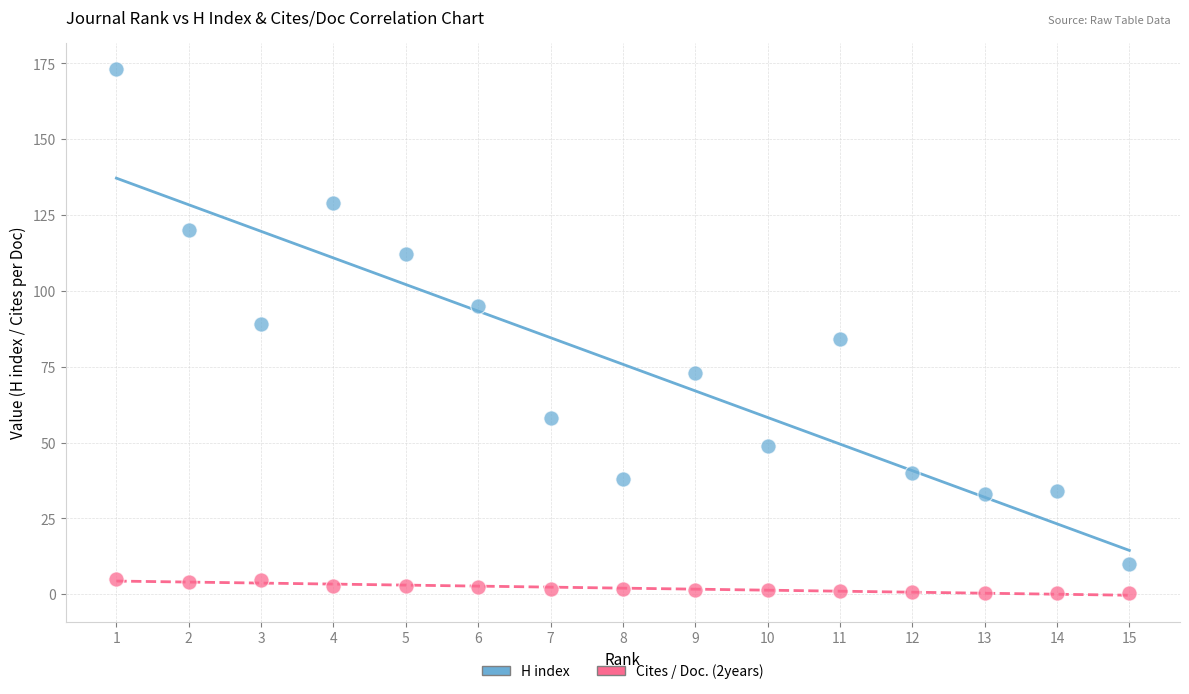

Which series has the largest Y range (max minus min)?

H index